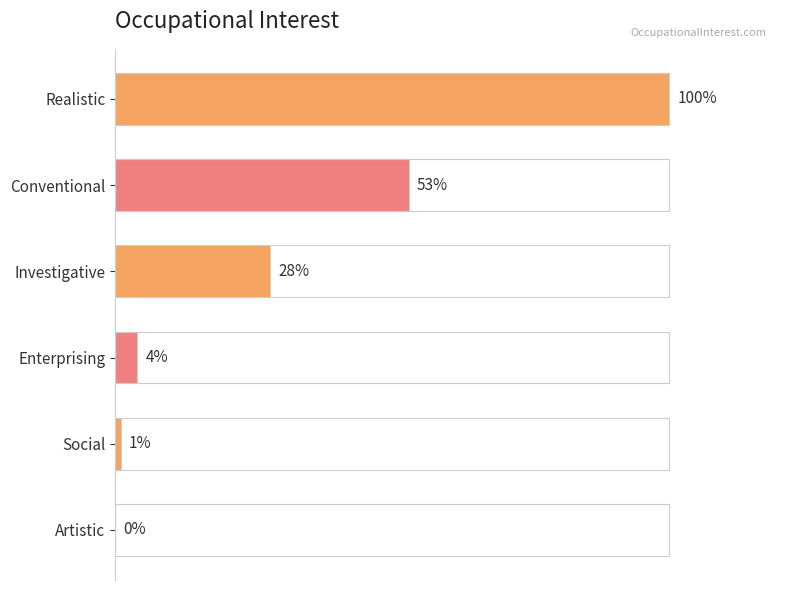

Which category has the highest value across all series?

Realistic